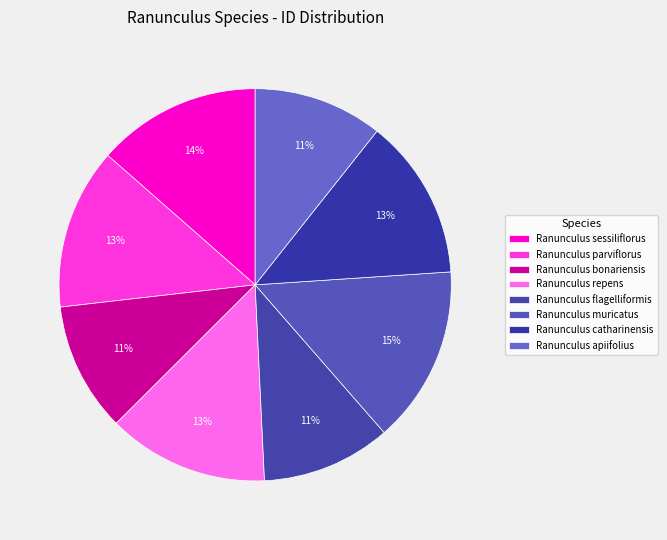

To the nearest percent, what portion does Ranunculus apiifolius represent?

11%